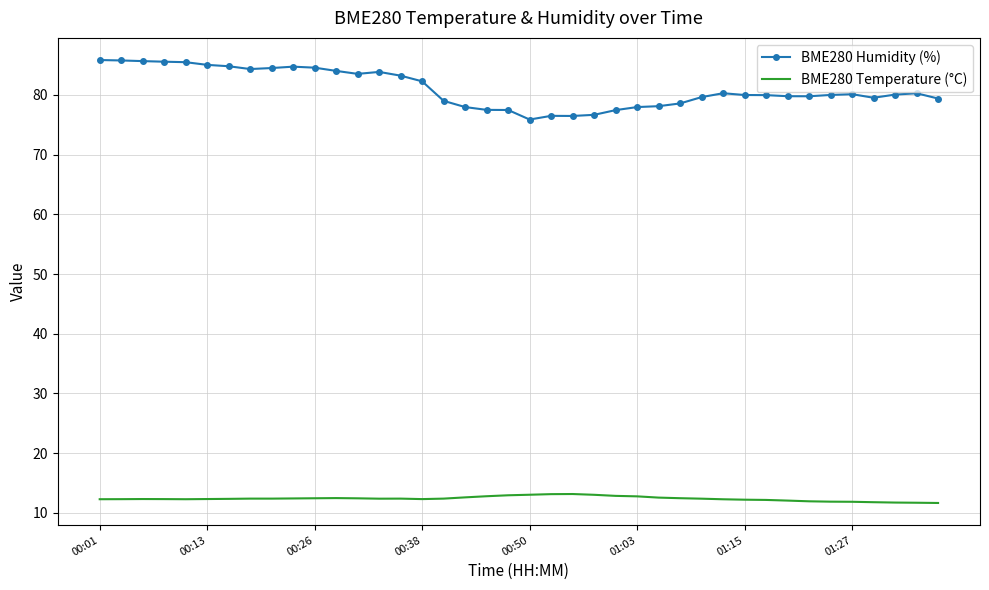

What is the minimum value shown in the chart?

11.6